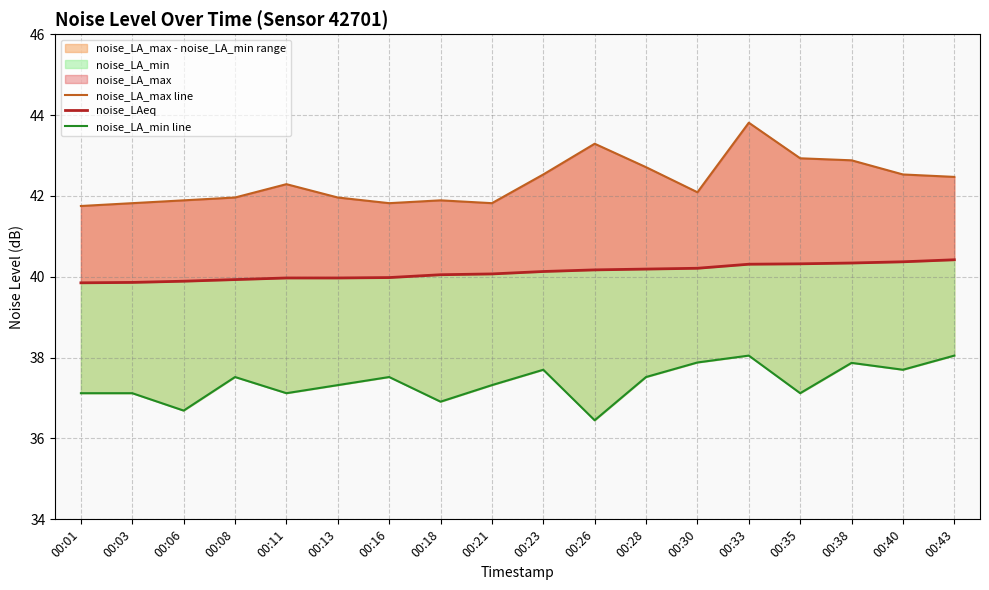

True or false: noise_LA_max line and noise_LA_min line intersect in this chart.

False